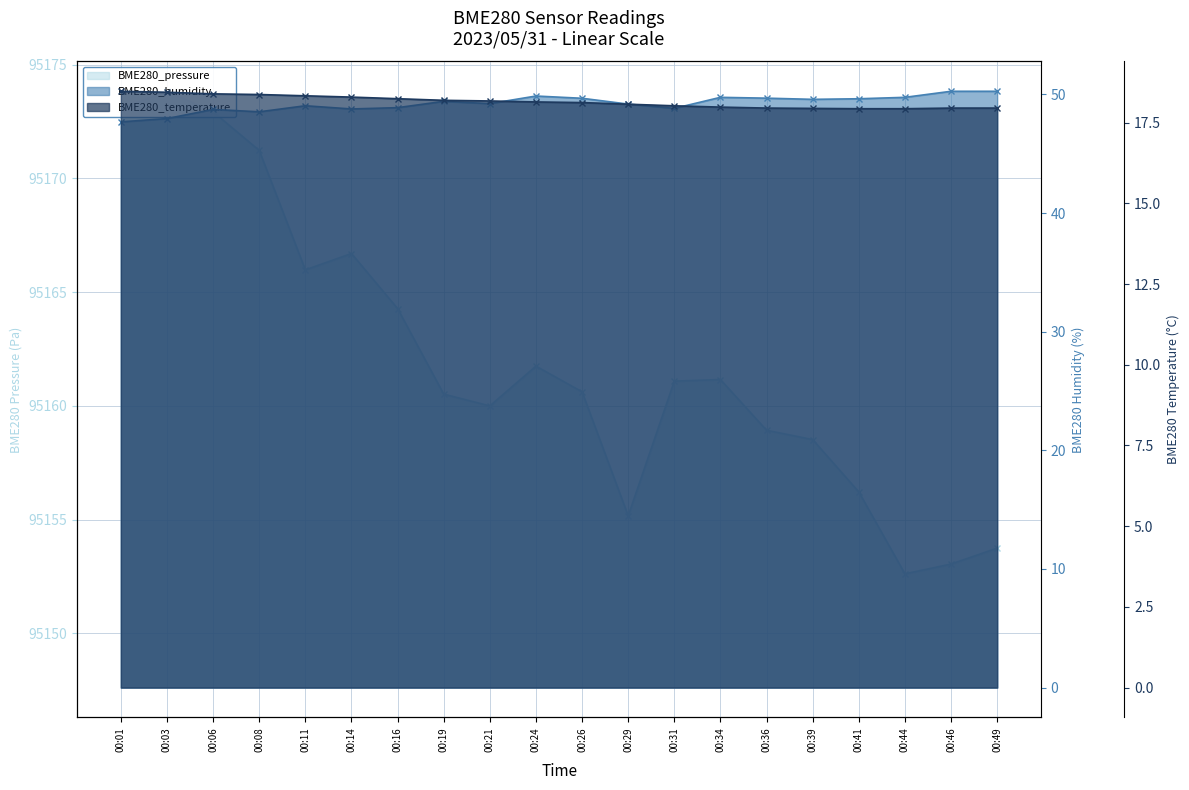

Reading left to right, list all the values displayed in this chart.

BME280_pressure: 95173.1	95173.8	95172.9	95171.2	95166.0	95166.7	95164.3	95160.5	95160.0	95161.8	95160.6	95155.2	95161.1	95161.2	95158.9	95158.5	95156.2	95152.6	95153.1	95153.8
BME280_humidity: 47.7	48.0	48.7	48.5	49.0	48.8	48.9	49.4	49.2	49.9	49.7	49.2	48.8	49.8	49.7	49.6	49.6	49.8	50.3	50.3
BME280_temperature: 18.5	18.4	18.4	18.4	18.3	18.3	18.2	18.2	18.2	18.1	18.1	18.1	18.0	18.0	17.9	17.9	17.9	17.9	17.9	17.9